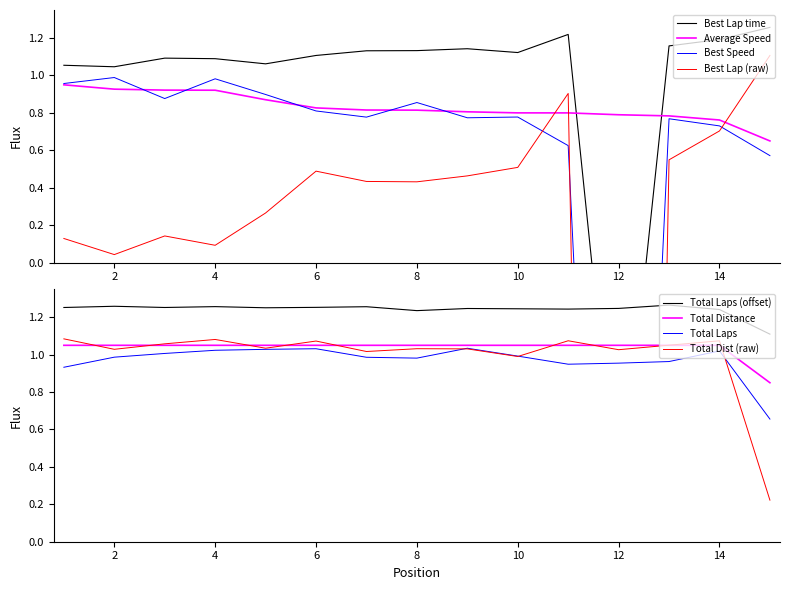

The value of Average Speed at 8 is 1.3. True or false?

False